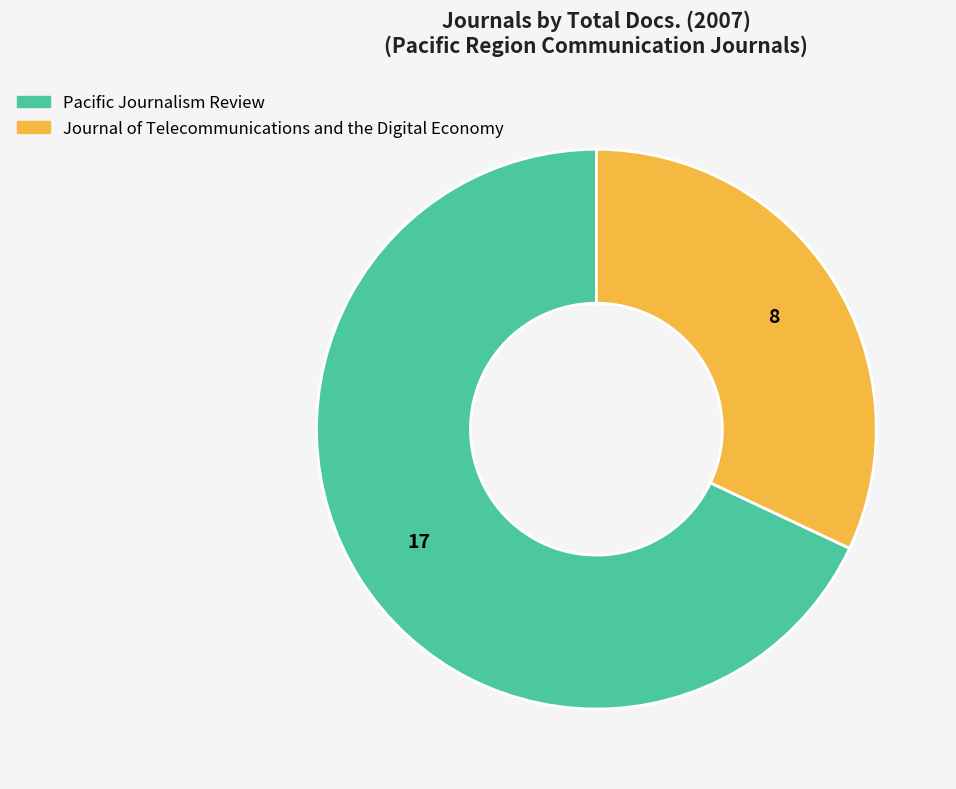

Which slice is the smallest?

Journal of Telecommunications and the Digital Economy